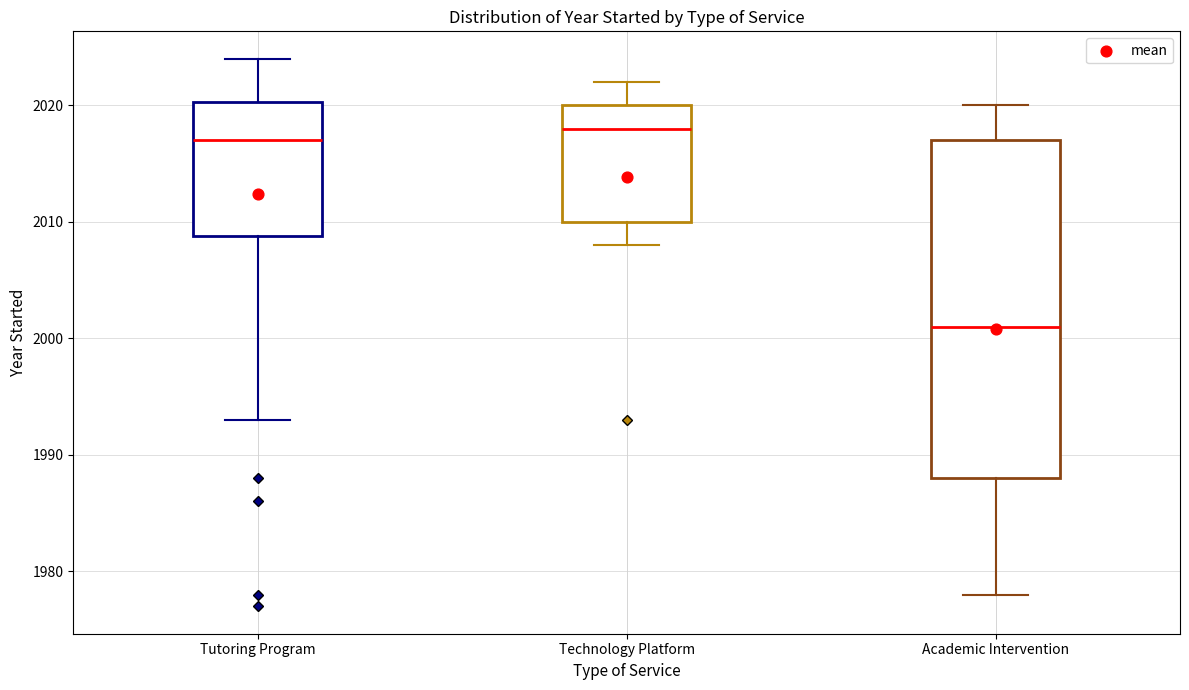

Reading left to right, read every box against the y-axis: the position of its median line, the range the box covers, and the ends of its whiskers. The values are not printed on the chart, so give them approximately, as read against the axis.

Tutoring Program: median 2017, box 2009 to 2020, whiskers 1993 to 2024
Technology Platform: median 2018, box 2010 to 2020, whiskers 2008 to 2022
Academic Intervention: median 2001, box 1988 to 2017, whiskers 1978 to 2020